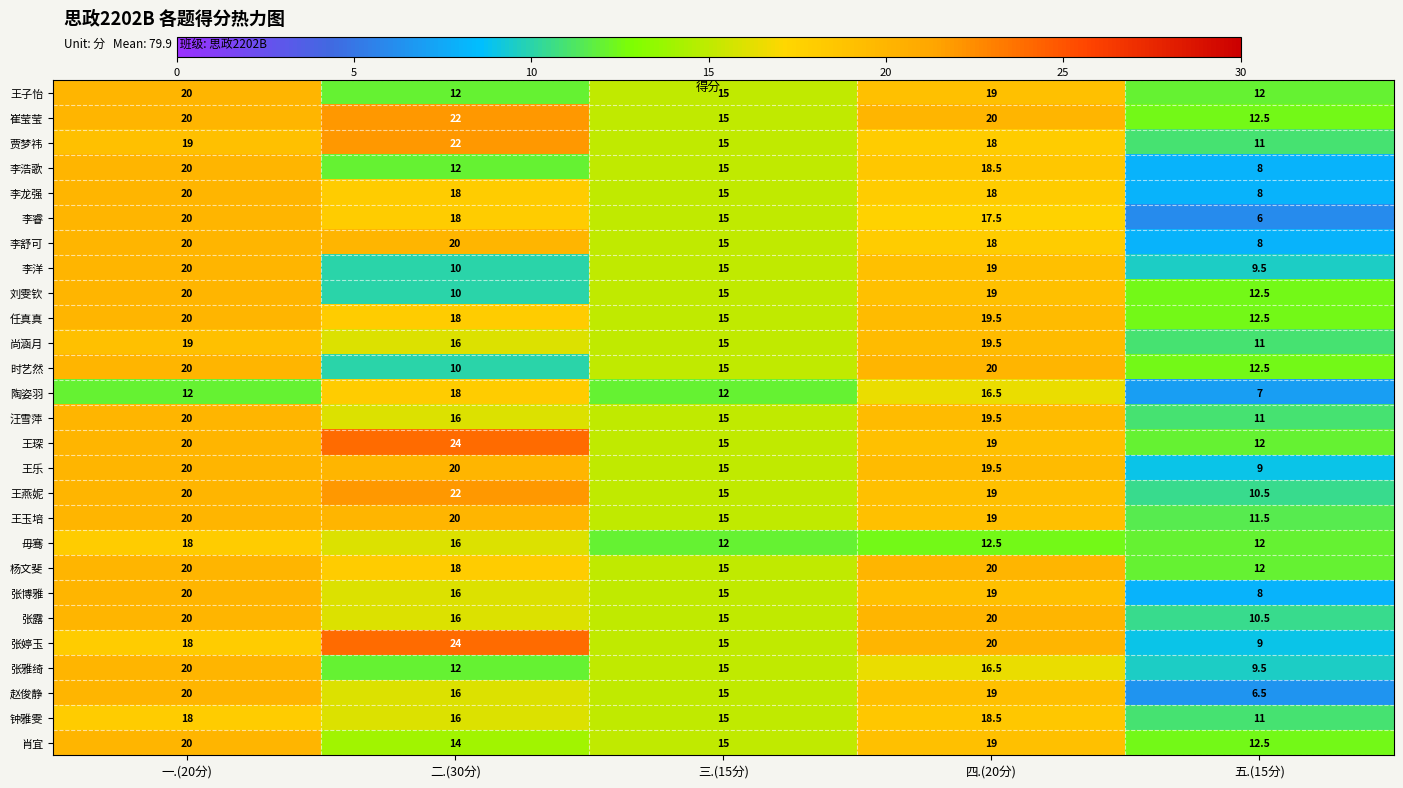

What is the difference between the highest and lowest values at 二.(30分)?

14.0